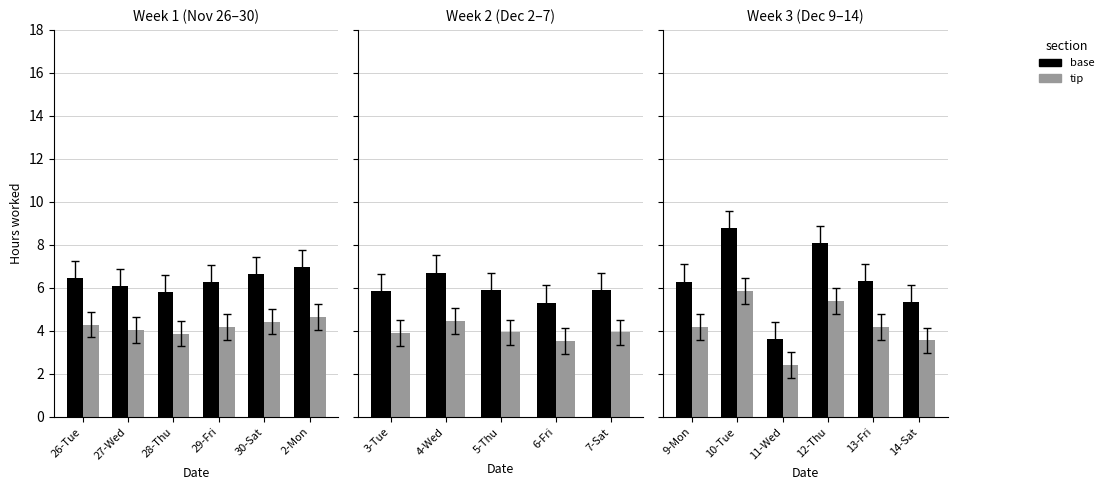

What is the lowest value of the base series?

3.6